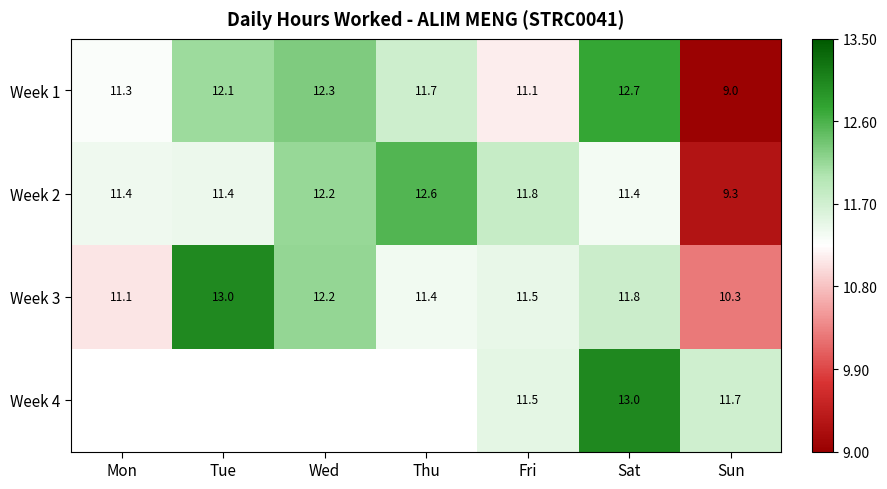

What is the smallest value displayed?

9.0